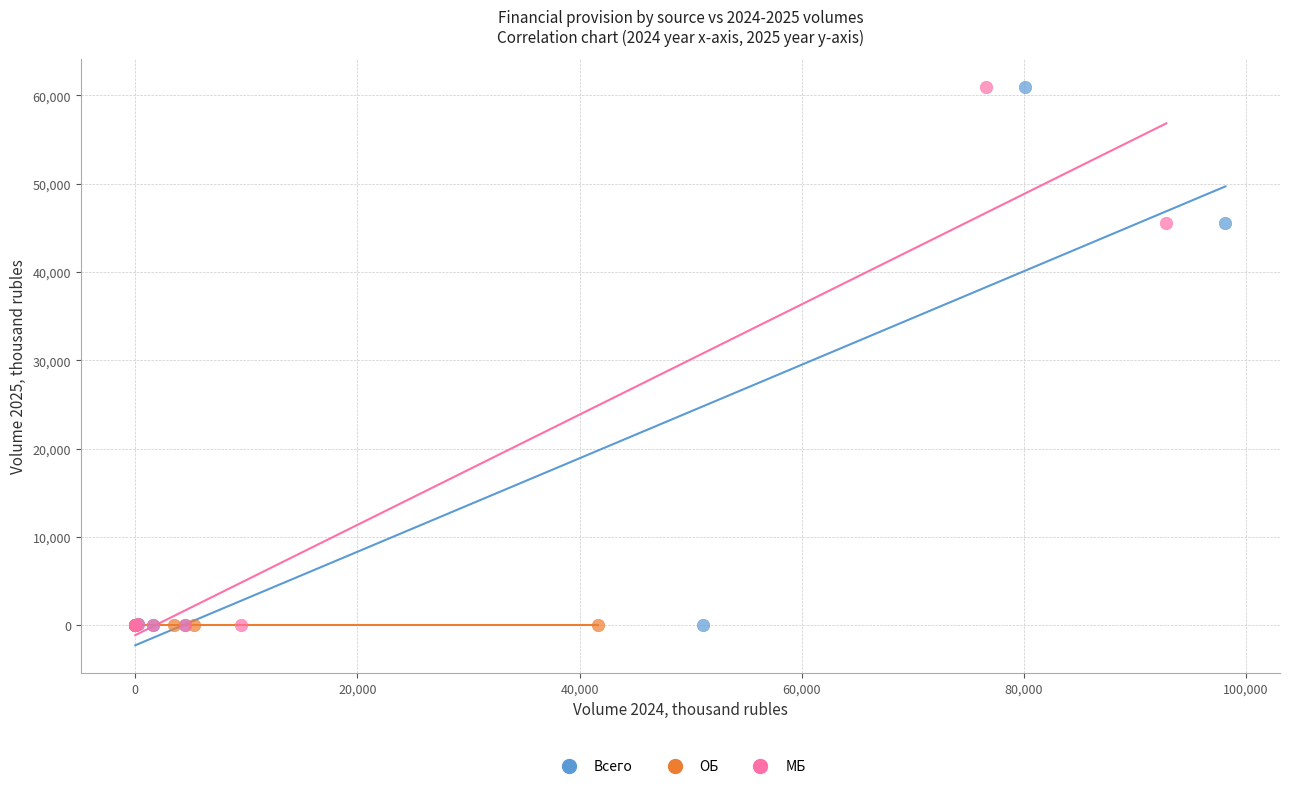

What are all the series names shown in the legend?

Всего, ОБ, МБ